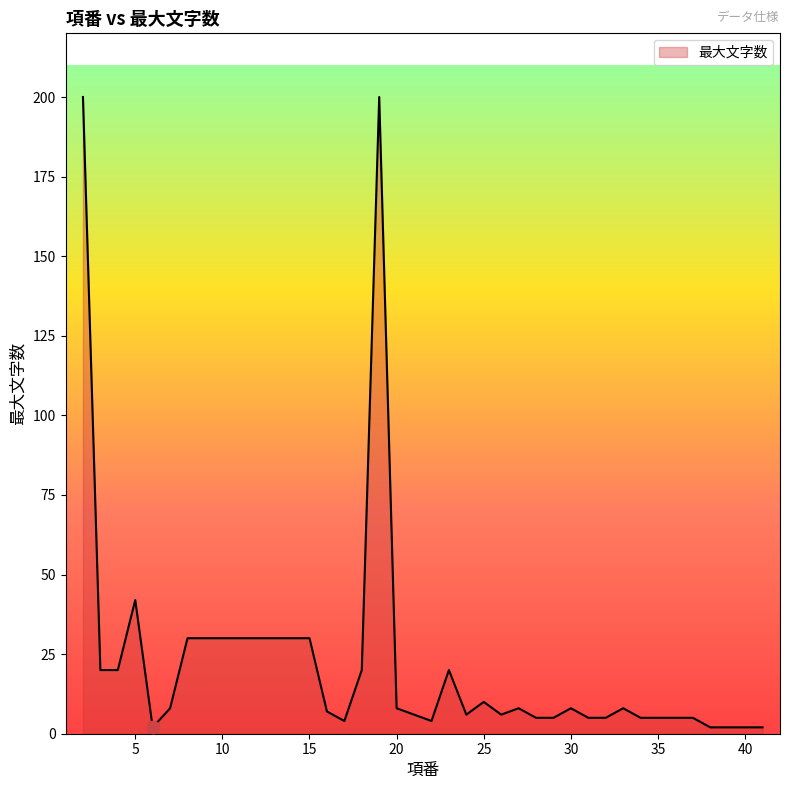

What is the difference between the maximum and minimum values?

198